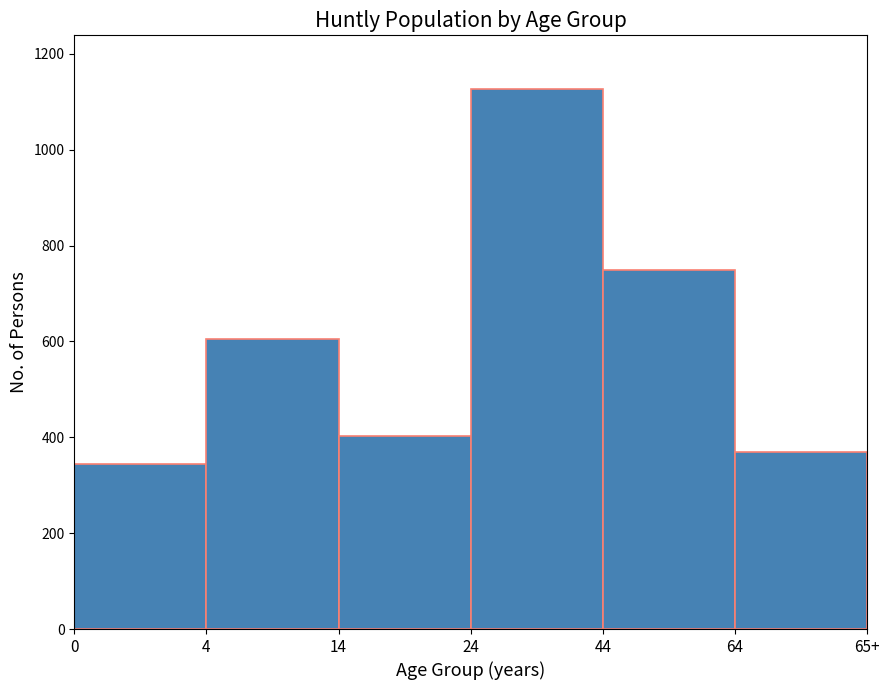

Reading left to right, what are all the values shown in this chart?

344	606	403	1126	750	369